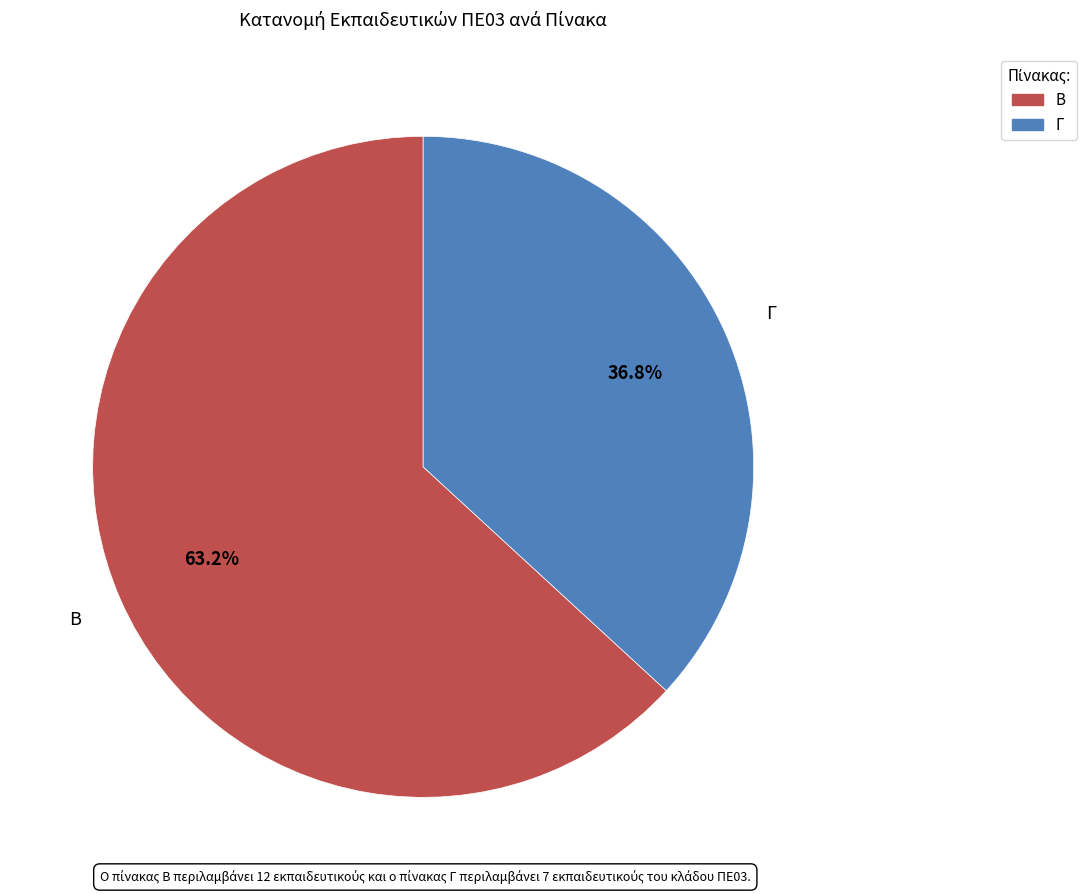

What percentage is the Β slice, to the nearest percent?

63%